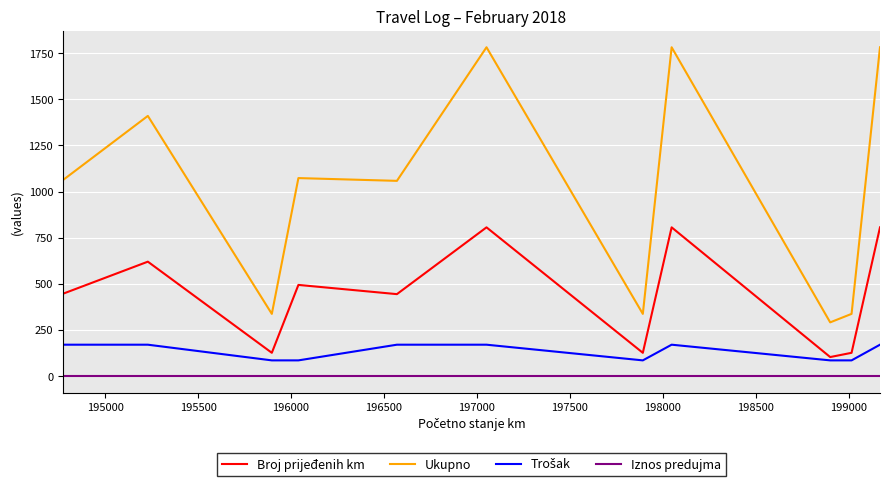

Which series has the largest range (max minus min)?

Ukupno